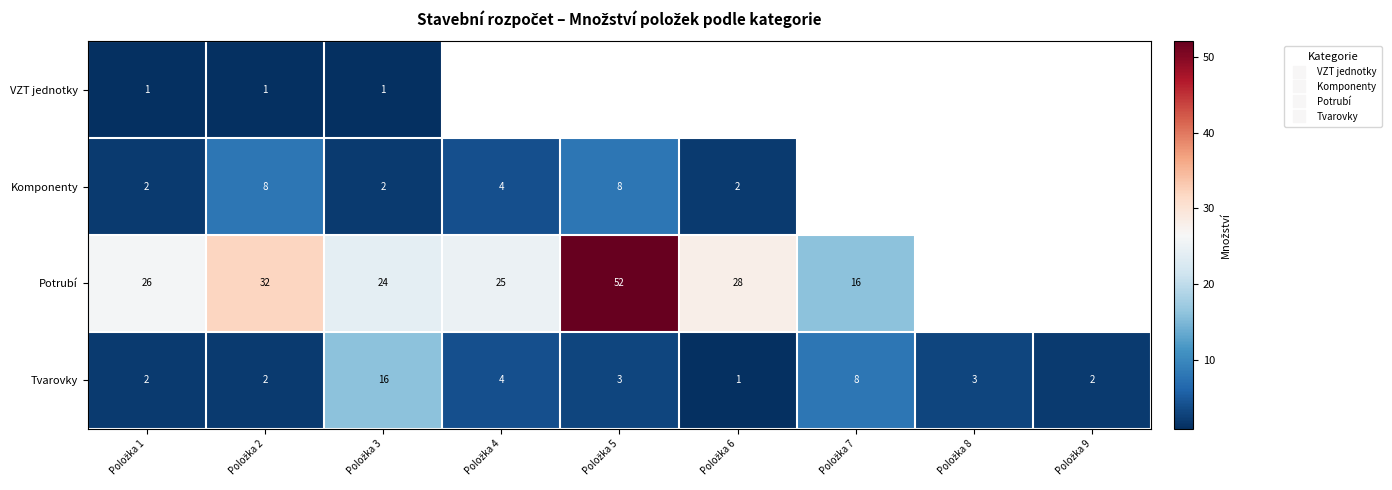

Is the value of Potrubí at Položka 9 greater than the value of Tvarovky at Položka 2?

No